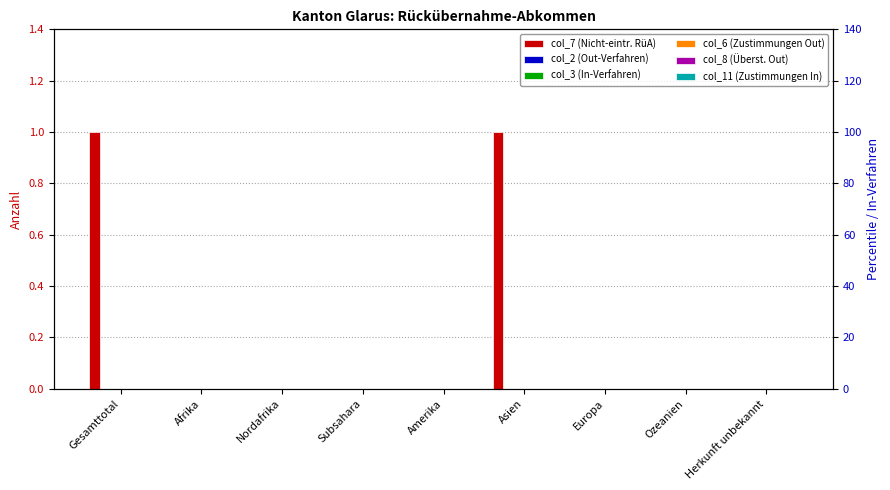

List the labels in order of col_7 (Nicht-eintr. RüA) value, largest first.

Gesamttotal, Asien, Afrika, Nordafrika, Subsahara, Amerika, Europa, Ozeanien, Herkunft unbekannt